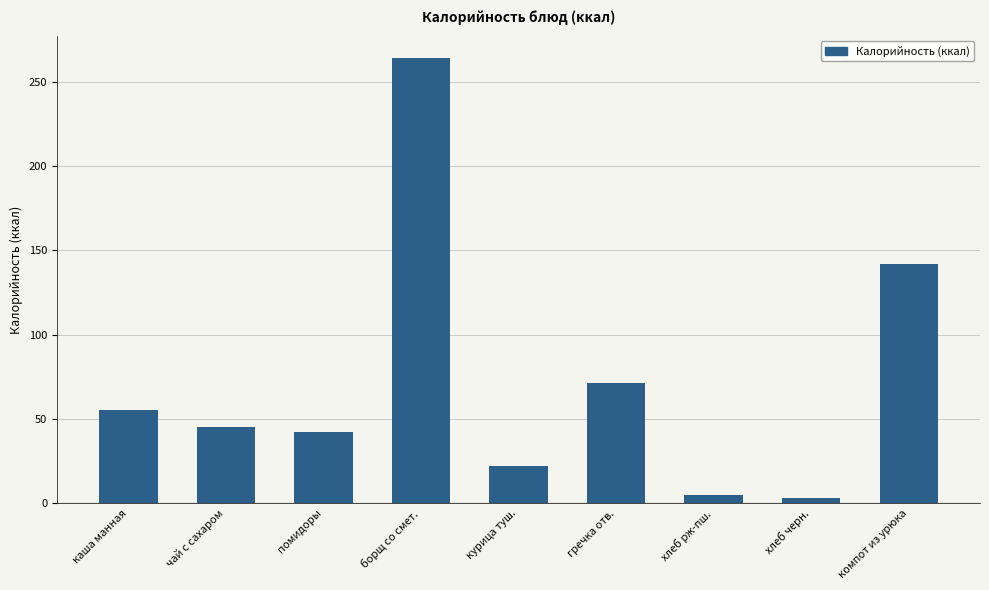

Approximately how many times larger is the value at помидоры compared to хлеб черн.?

14.0